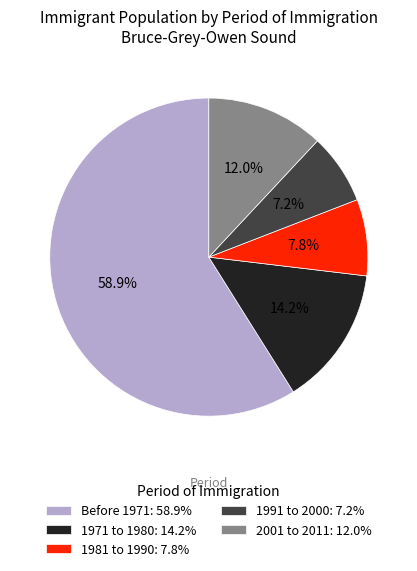

Approximately how many times larger is the value at 1981 to 1990: 7.8% compared to 1971 to 1980: 14.2%?

0.5